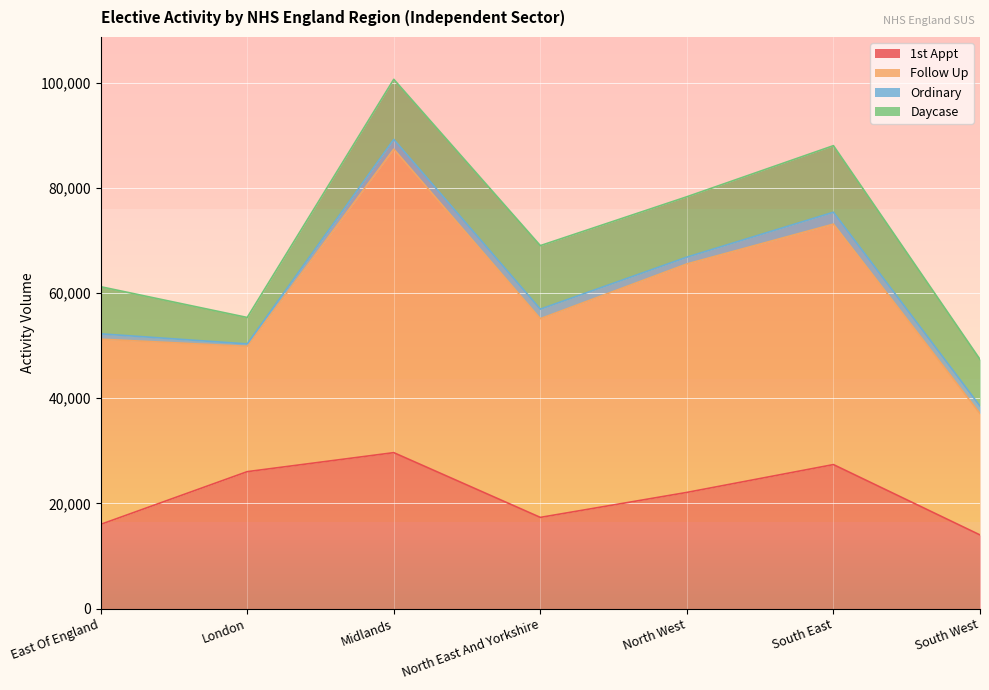

Reading right to left, what are all the values shown in this chart?

1st Appt: South West=14020	South East=27395	North West=22105	North East And Yorkshire=17355	Midlands=29665	London=26050	East Of England=16025
Follow Up: South West=23080	South East=45715	North West=43435	North East And Yorkshire=37775	Midlands=57715	London=23830	East Of England=35215
Ordinary: South West=1425	South East=2260	North West=1295	North East And Yorkshire=1815	Midlands=1840	London=455	East Of England=1015
Daycase: South West=8870	South East=12660	North West=11480	North East And Yorkshire=12080	Midlands=11425	London=5030	East Of England=8960